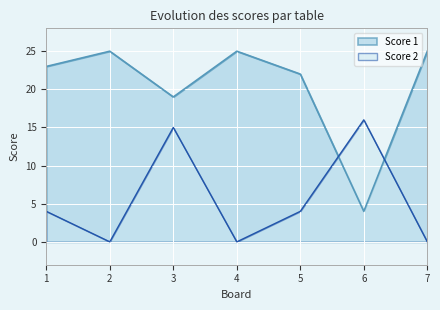

What is the approximate value of Score 1 at 2, to the nearest 5?

25